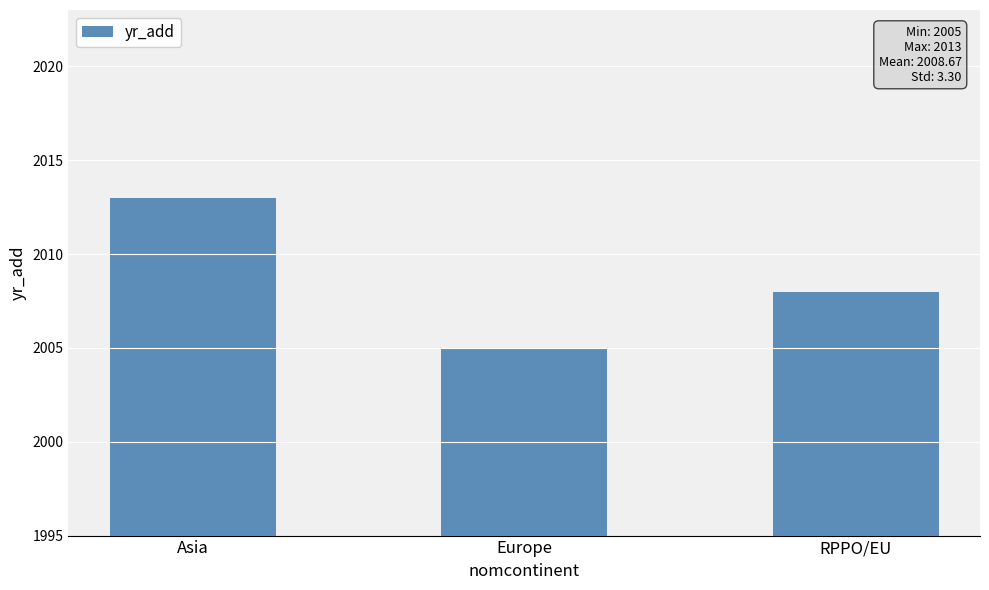

What is the sum of all values?

6026